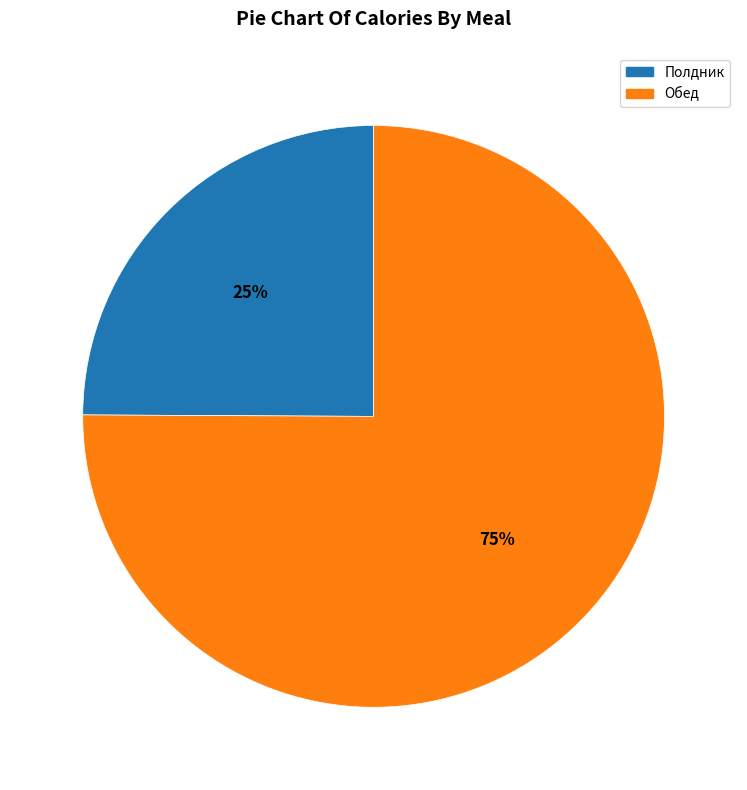

To the nearest percent, what percentage of the pie is Обед?

75%